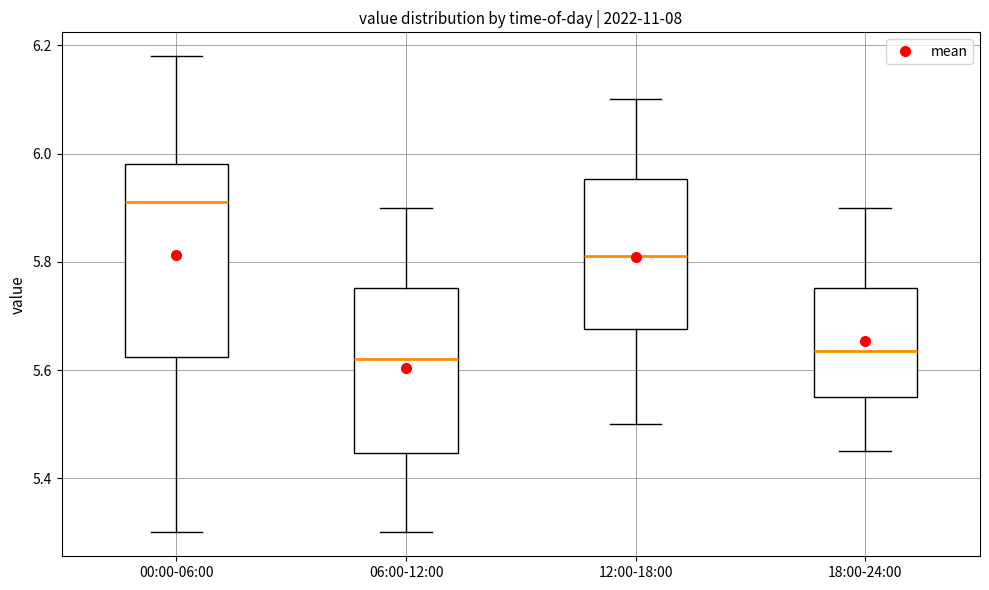

Reading left to right, read every box against the y-axis: the position of its median line, the range the box covers, and the ends of its whiskers. The values are not printed on the chart, so give them approximately, as read against the axis.

00:00-06:00: median 5.92, box 5.62 to 5.98, whiskers 5.30 to 6.18
06:00-12:00: median 5.62, box 5.44 to 5.76, whiskers 5.30 to 5.90
12:00-18:00: median 5.82, box 5.68 to 5.96, whiskers 5.50 to 6.10
18:00-24:00: median 5.64, box 5.56 to 5.76, whiskers 5.46 to 5.90